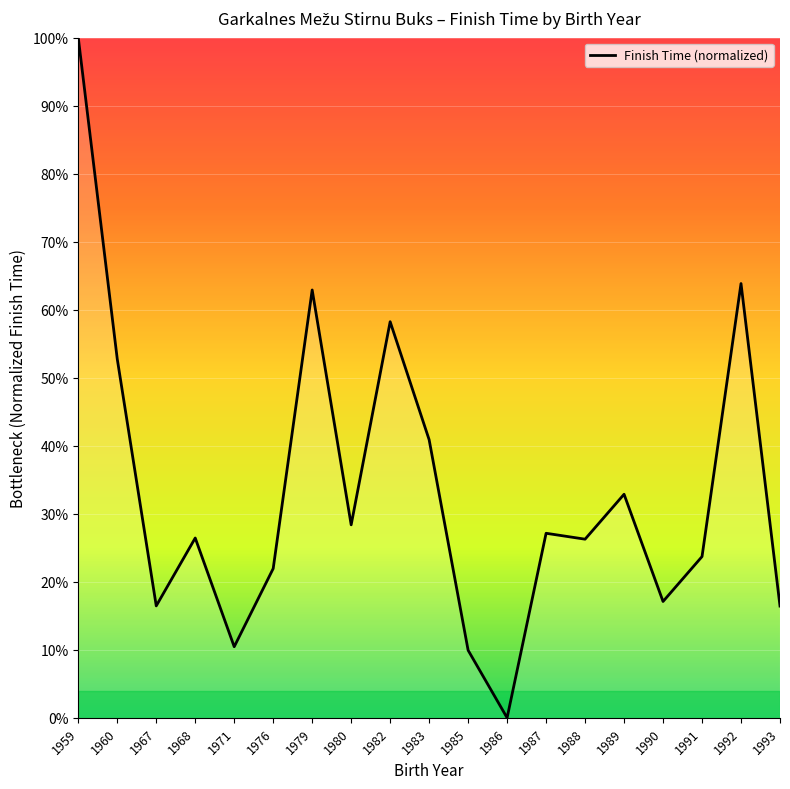

At which category does the chart reach its peak across all series?

1959